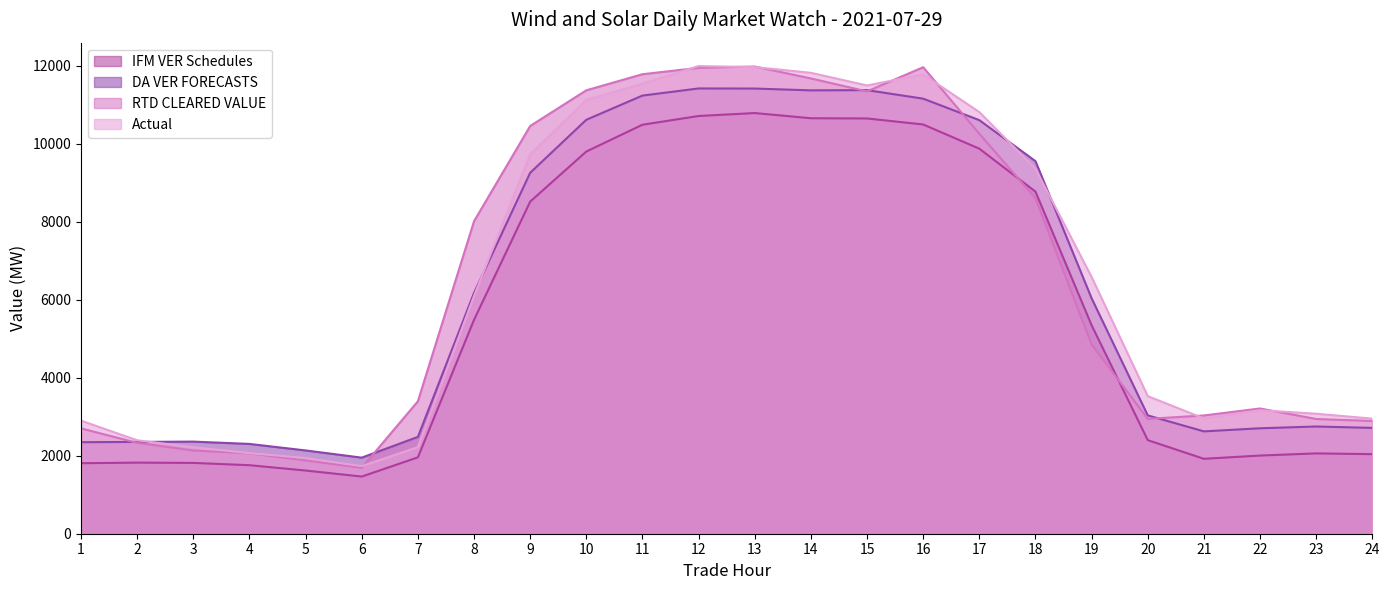

Which category has the lowest value in the DA VER FORECASTS series?

6